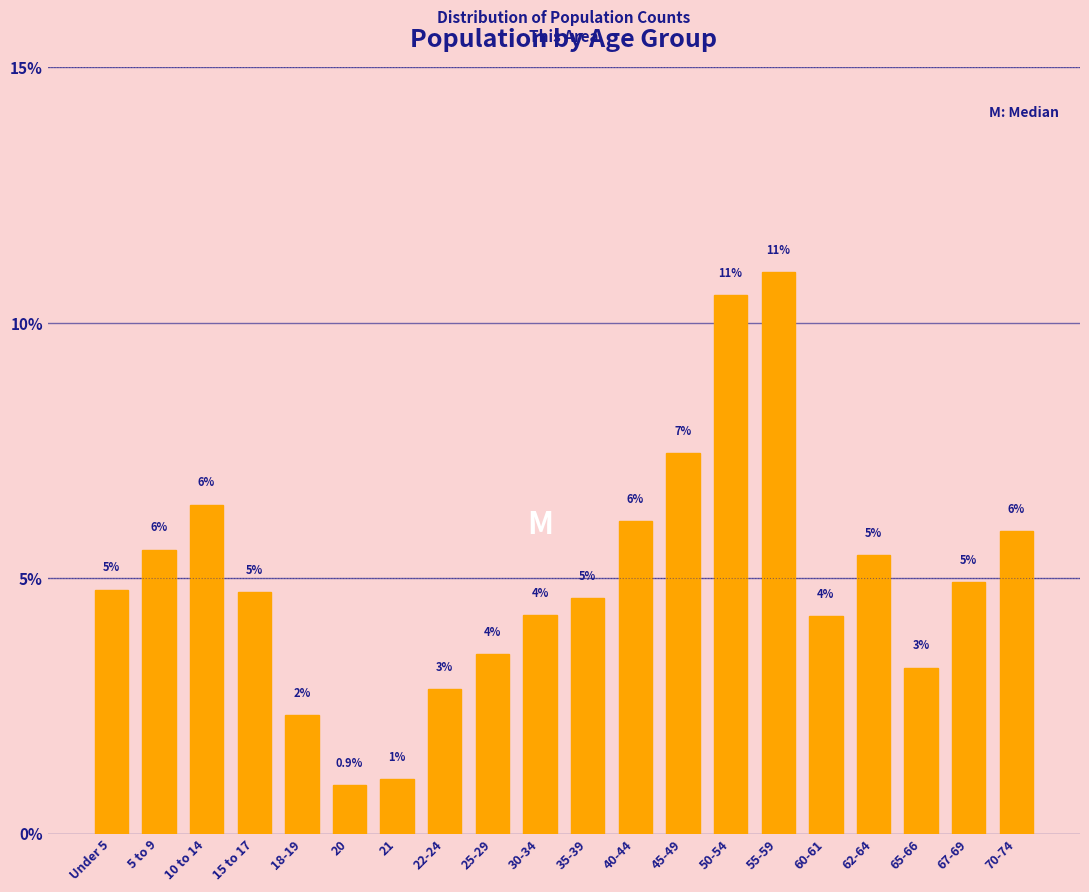

How many bars are there in total?

20